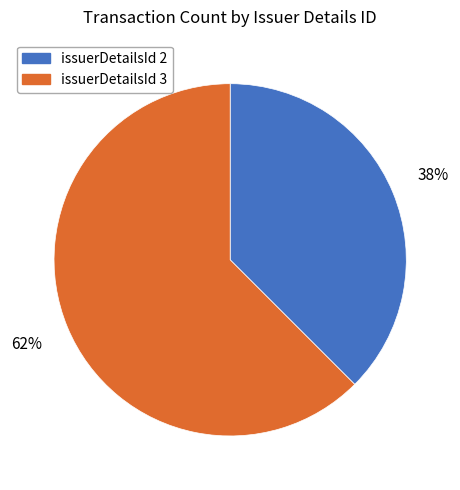

Which has a higher value, issuerDetailsId 2 or issuerDetailsId 3?

issuerDetailsId 3